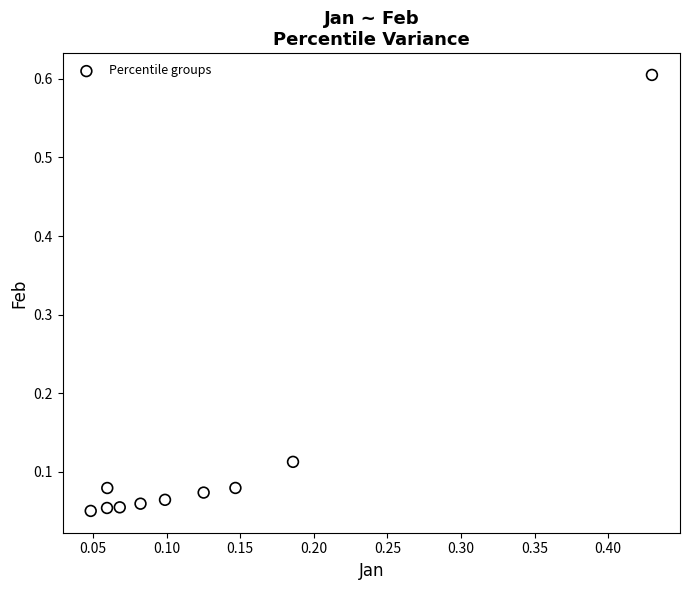

What is the range of Y values (max minus min)?

0.6